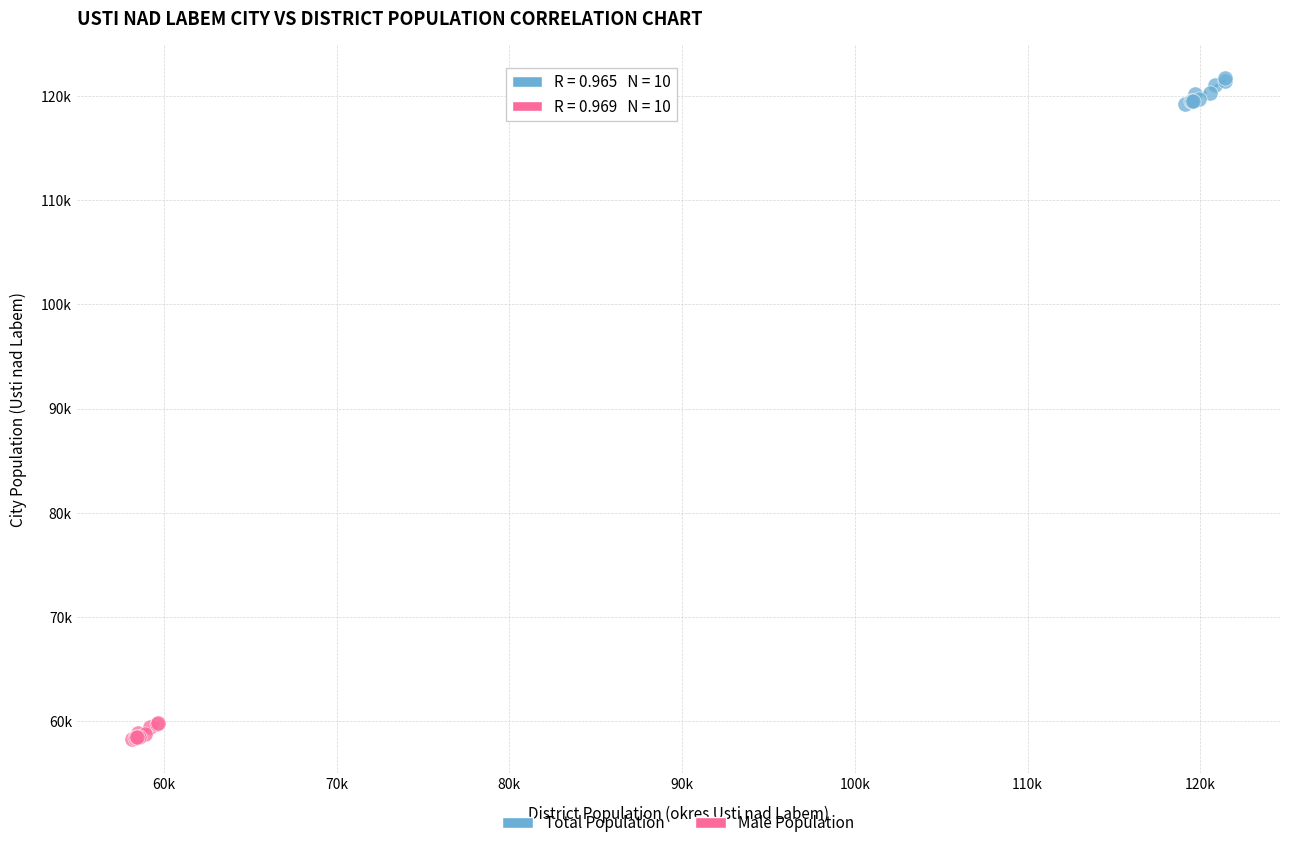

Which series has the largest Y range (max minus min)?

Total Population